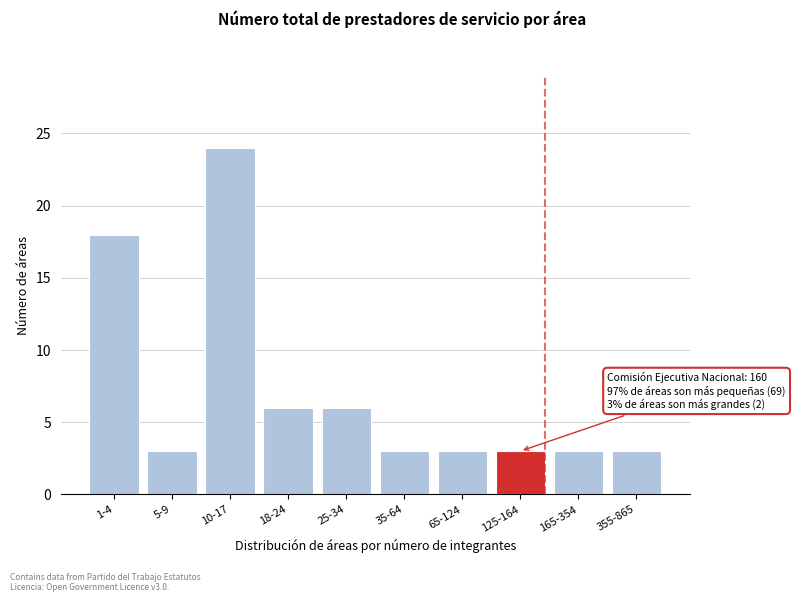

Reading left to right, list all the values displayed in this chart.

18	3	24	6	6	3	3	3	3	3